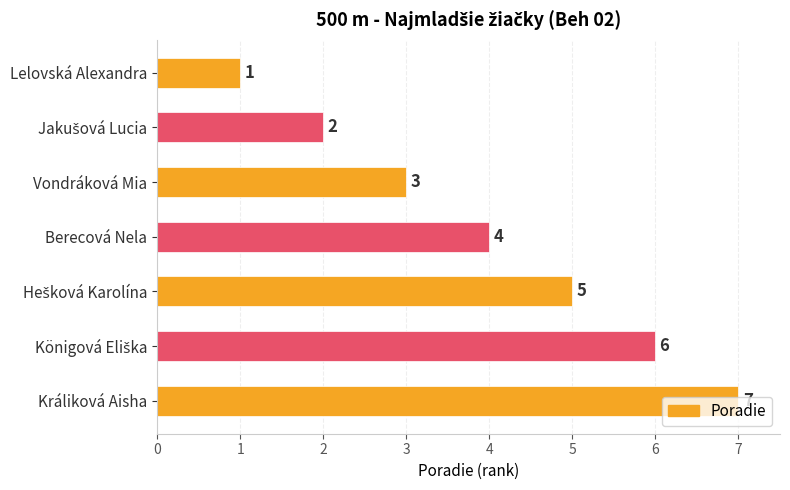

The chart shows a value of 4 at Králiková Aisha. True or false?

False